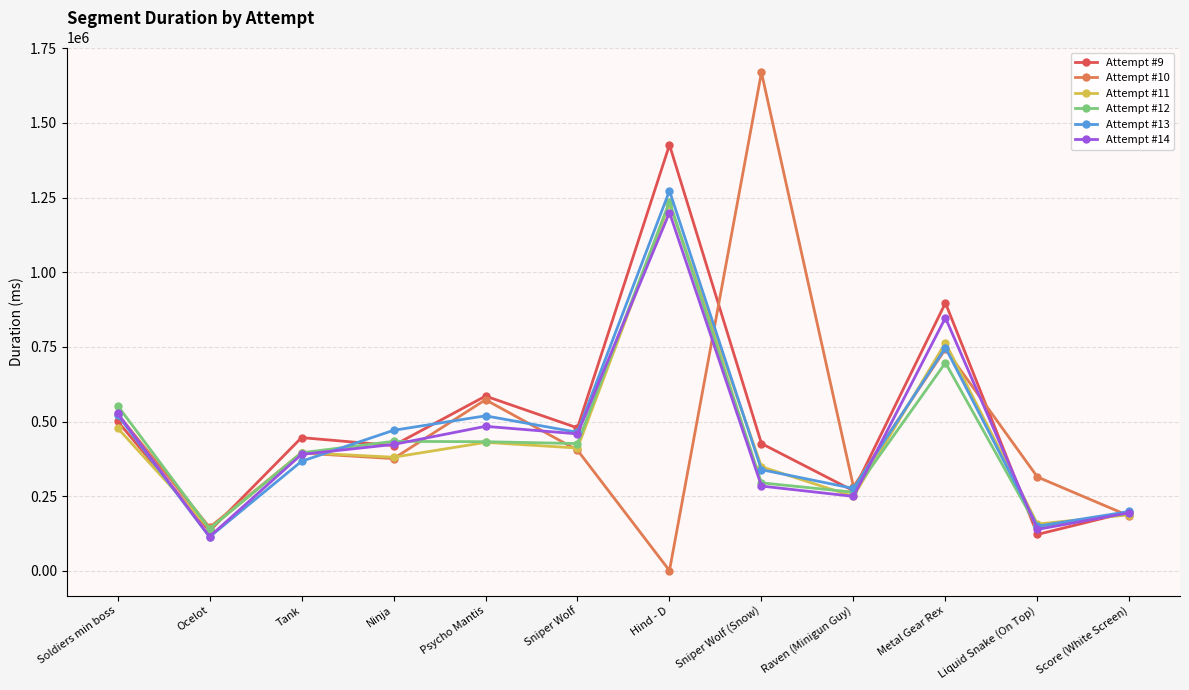

At which category does Attempt #10 reach its first local peak?

Tank